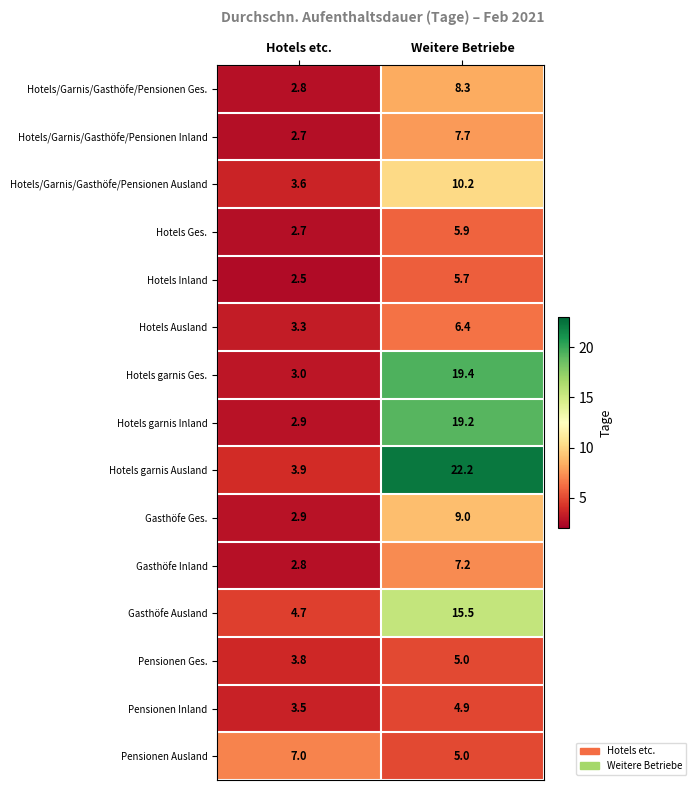

List the labels in order of Hotels Ges. value, smallest first.

Hotels etc., Weitere Betriebe